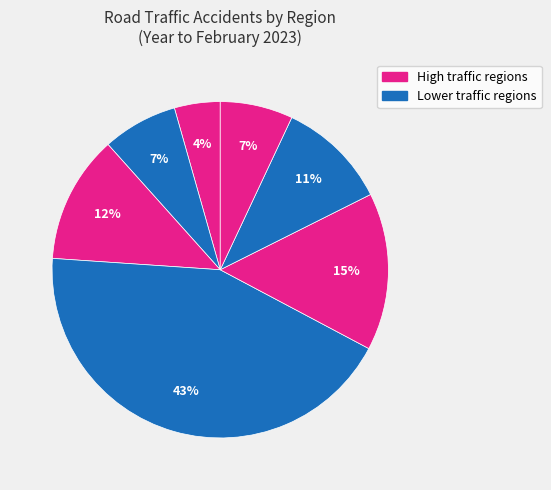

How many slices are in this pie chart?

7